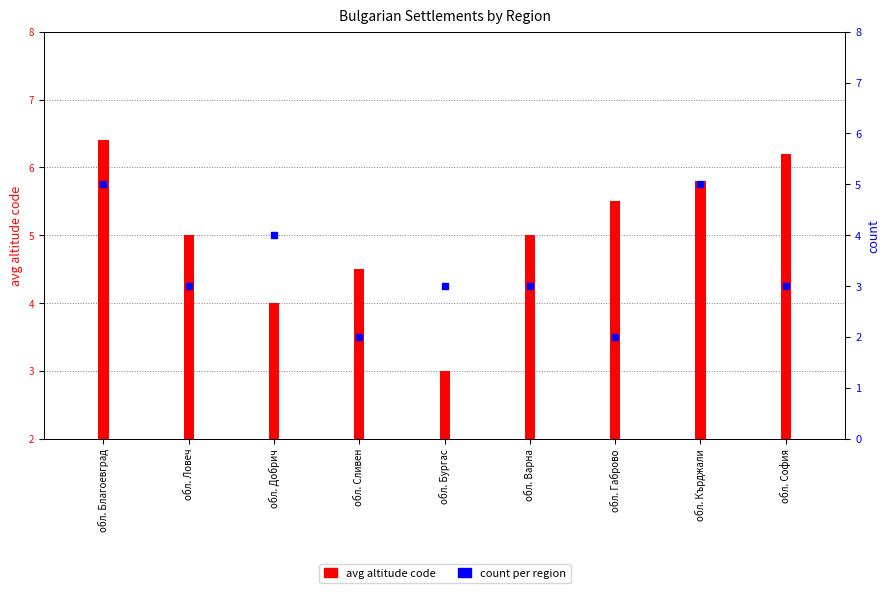

Which series has the largest Y range (max minus min)?

avg altitude code